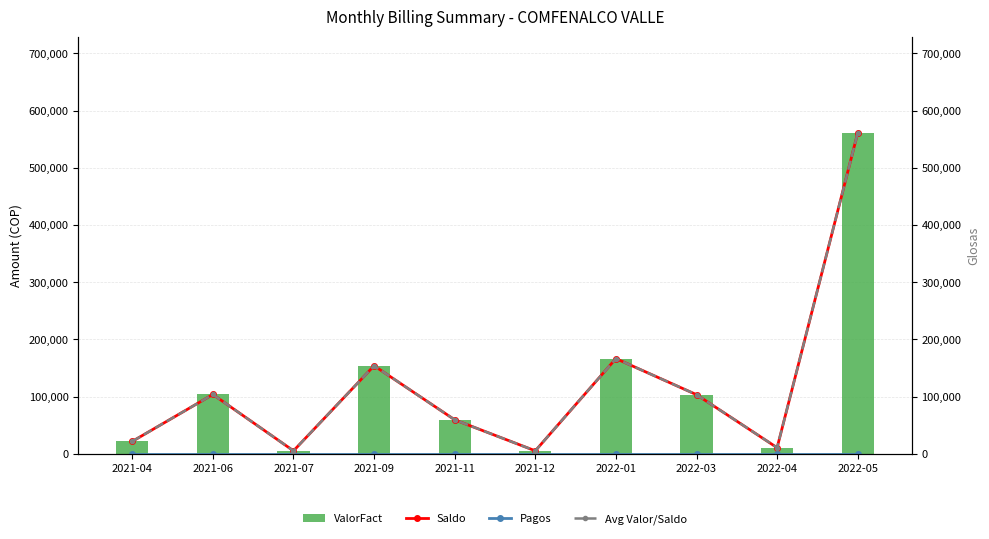

The value of ValorFact at 2022-04 is 3726. True or false?

False